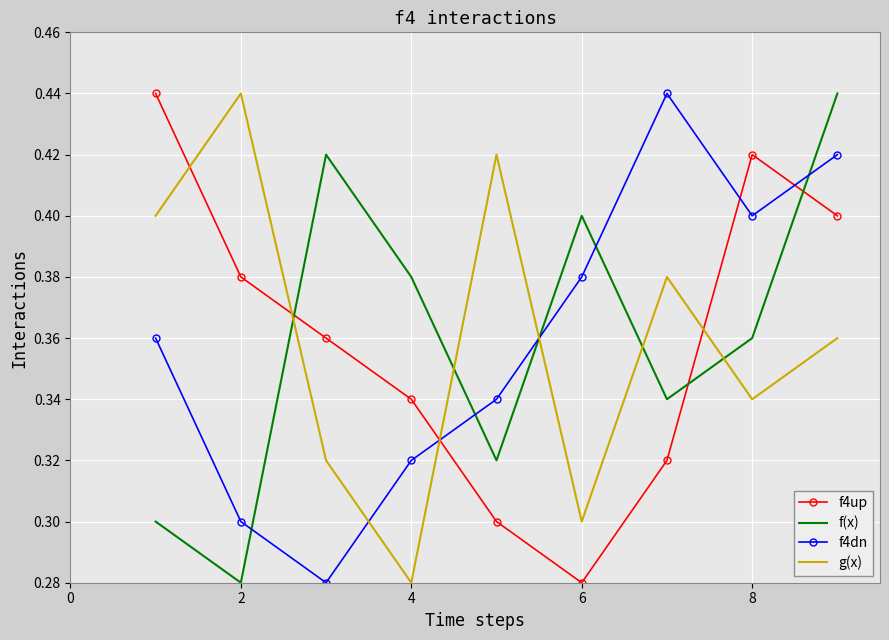

How many times do f(x) and f4dn cross each other?

5